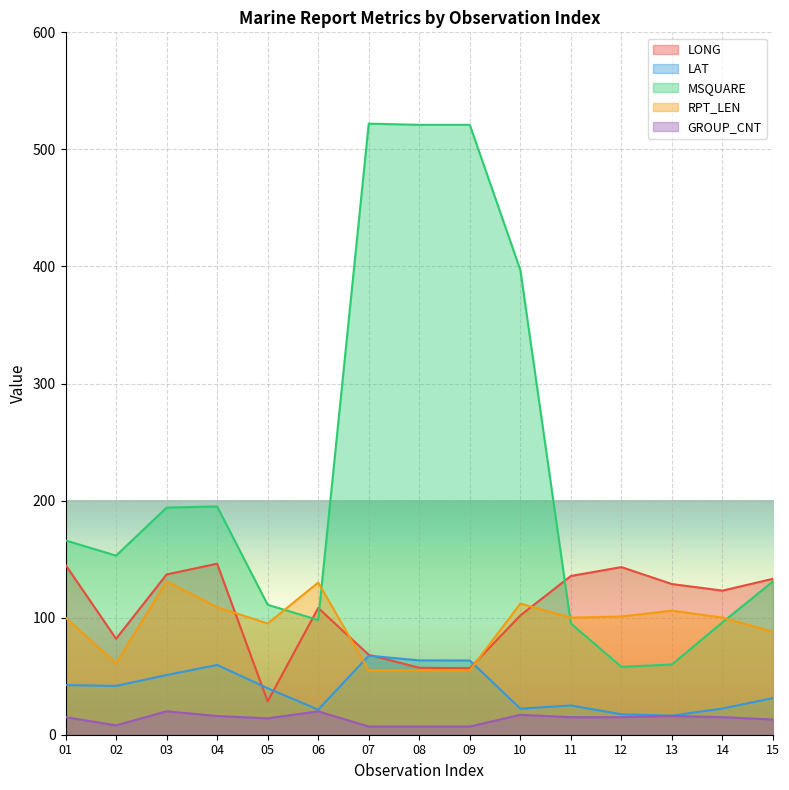

At how many categories does at least one series exceed 516?

3